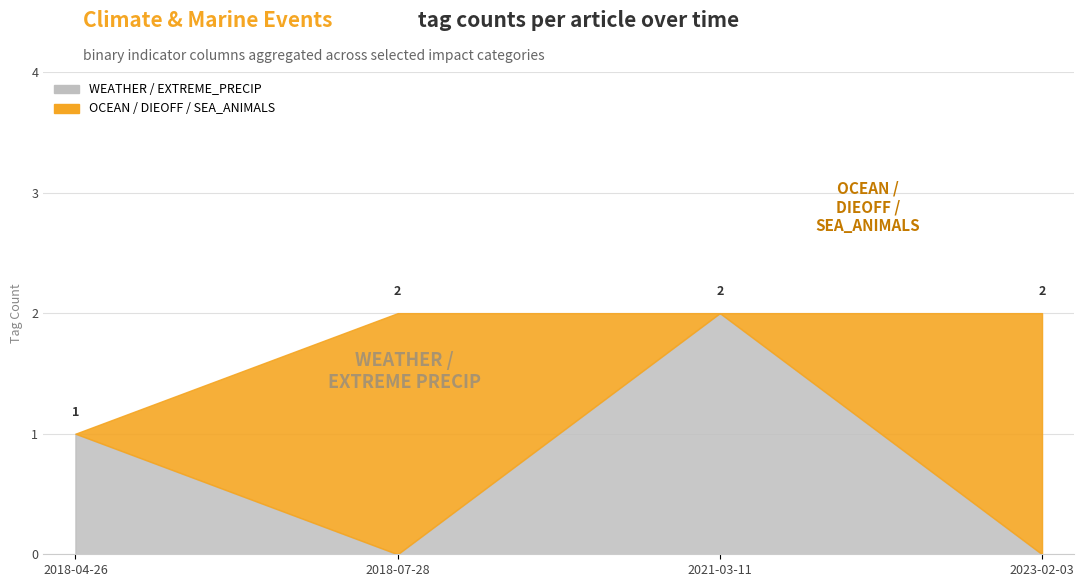

Which label corresponds to the smallest value in the chart?

2018-07-28